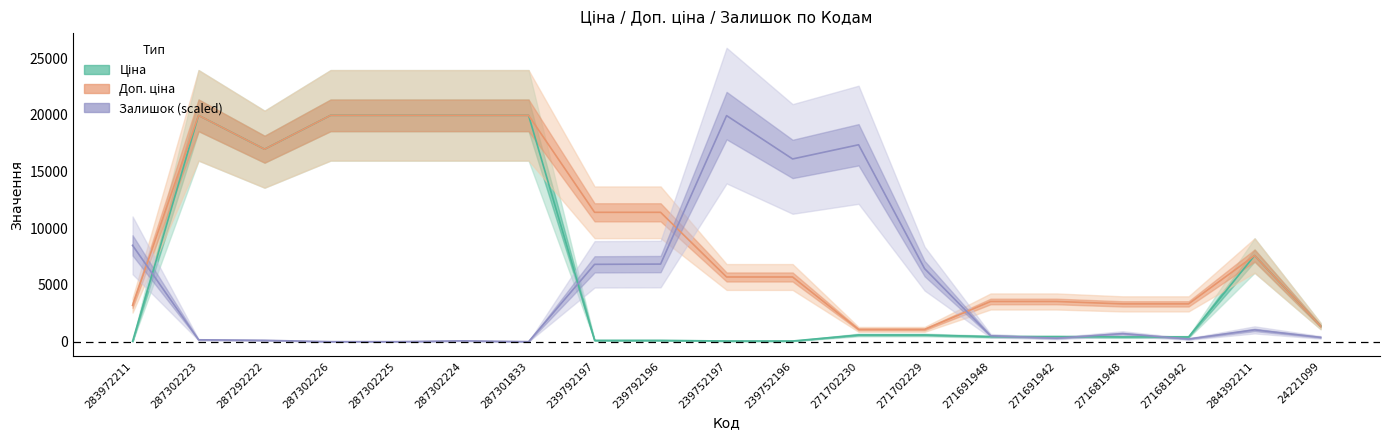

Which series has the largest total across all categories?

Доп. ціна